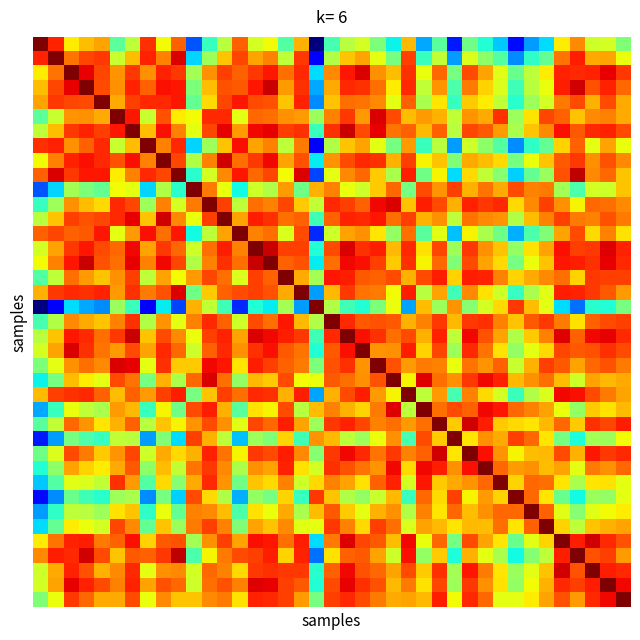

At how many categories does at least one series exceed 0?

39